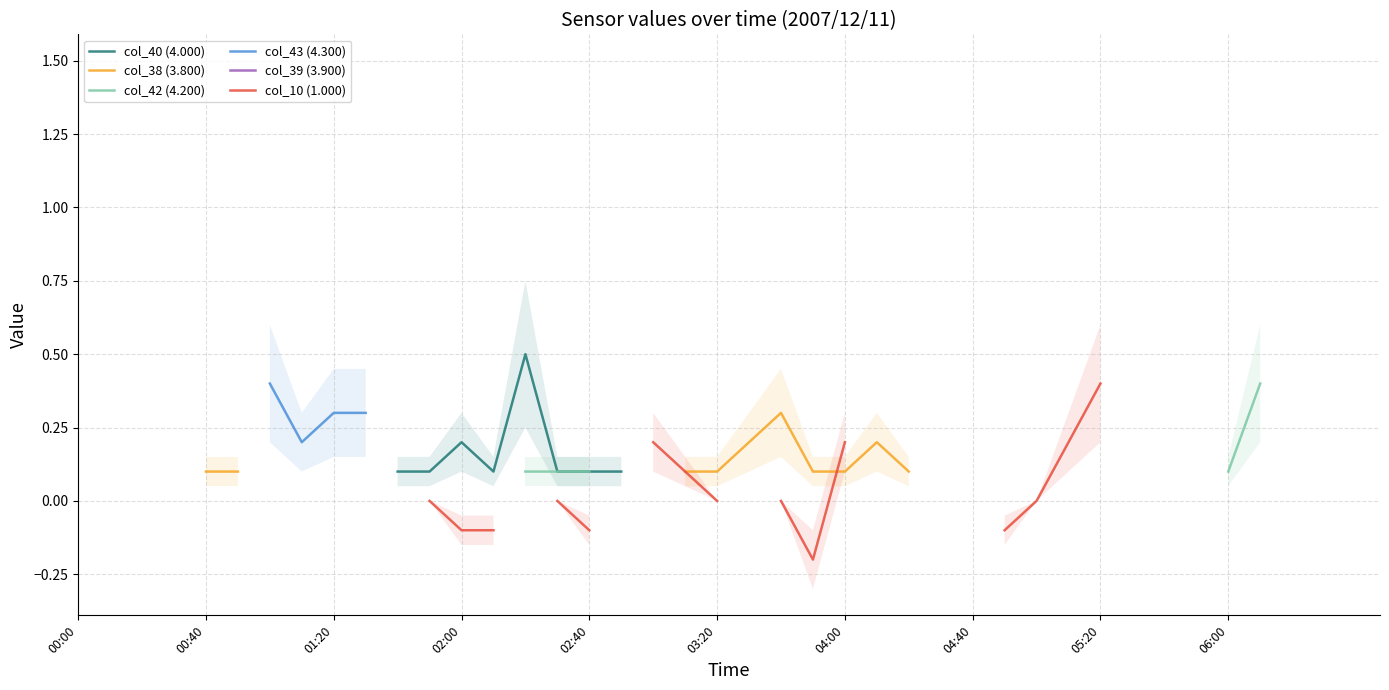

What position from the right is 38?

2